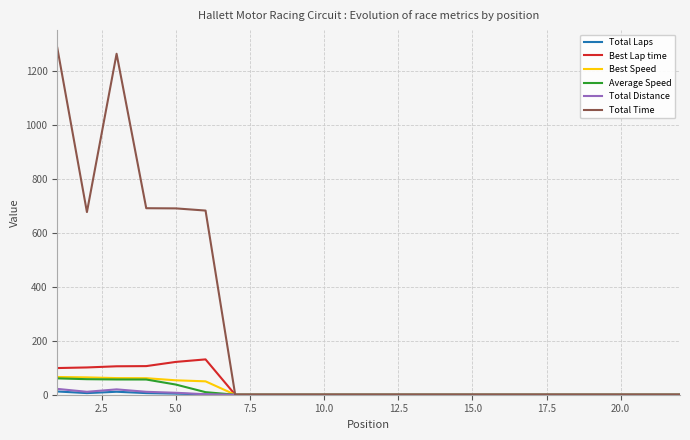

Which series has the widest spread of values?

Total Time